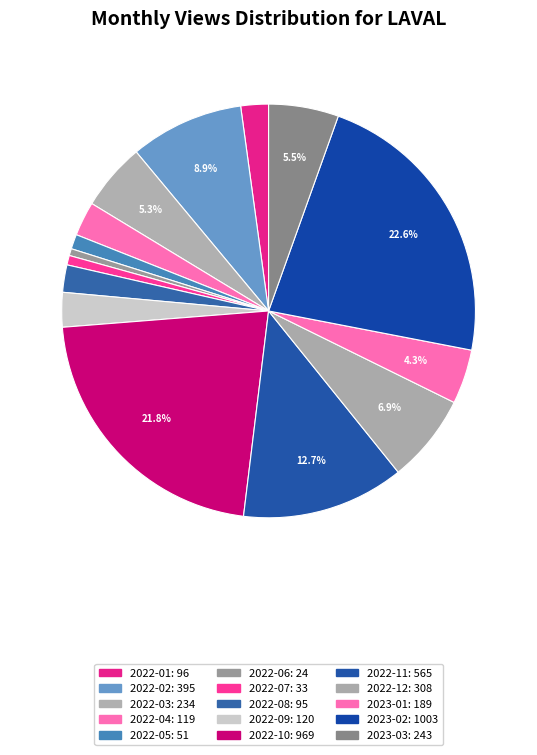

Is it true that 2022-01 is 2% of the pie?

True